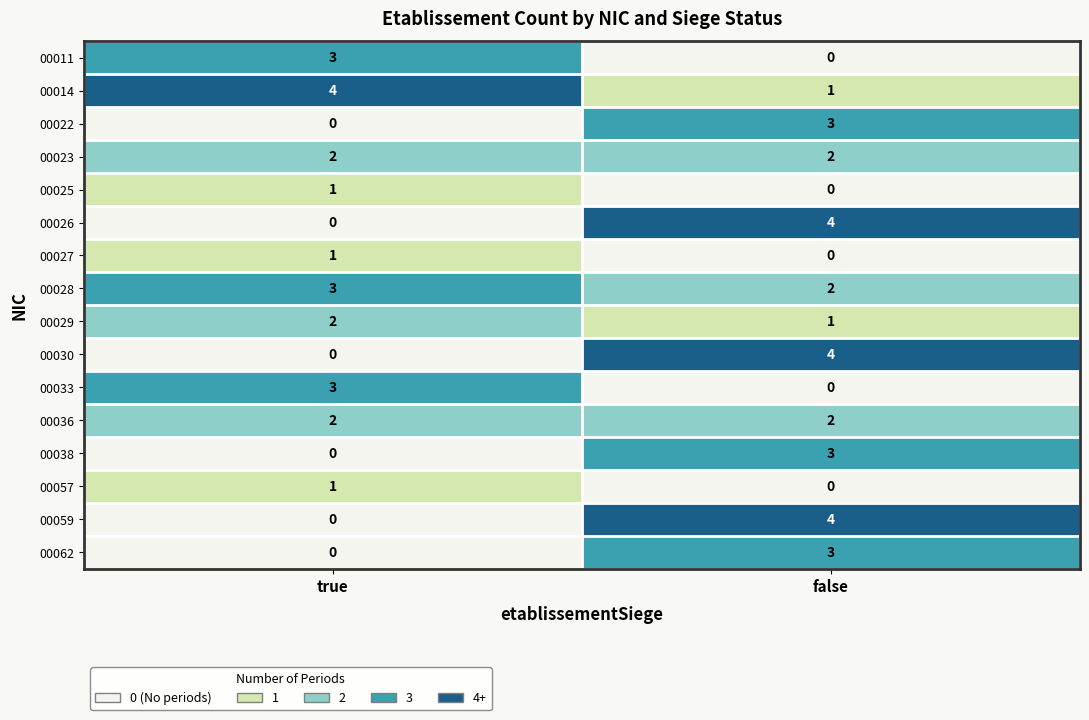

What is the difference between the 00011 values at false and true?

3